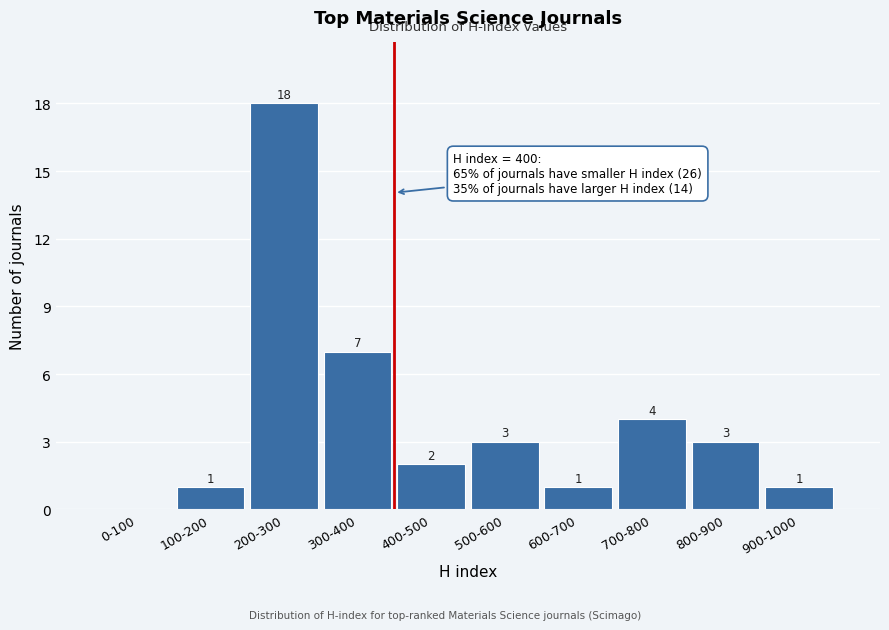

Reading right to left, transcribe all the data shown in this chart.

900-1000=1	800-900=3	700-800=4	600-700=1	500-600=3	400-500=2	300-400=7	200-300=18	100-200=1	0-100=0